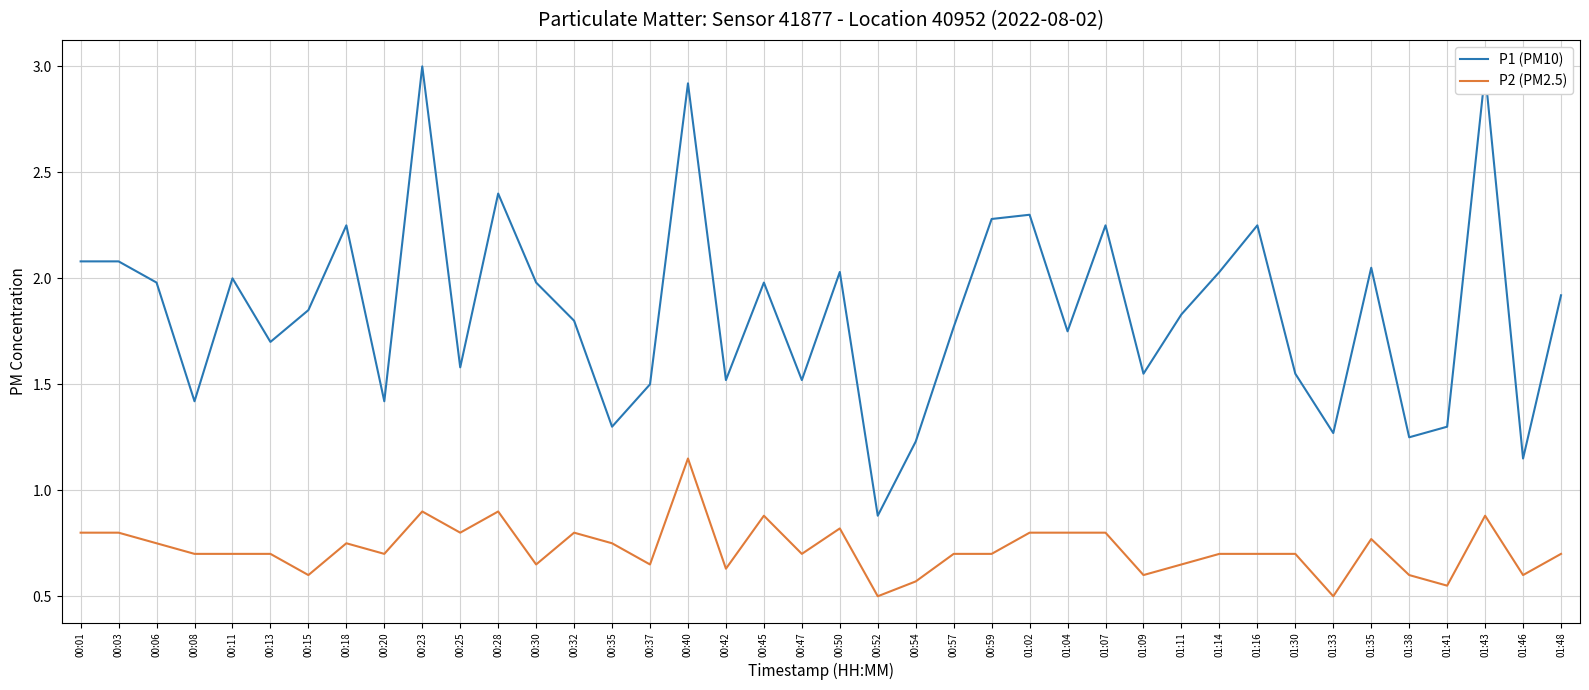

Which series has the largest range (max minus min)?

P1 (PM10)